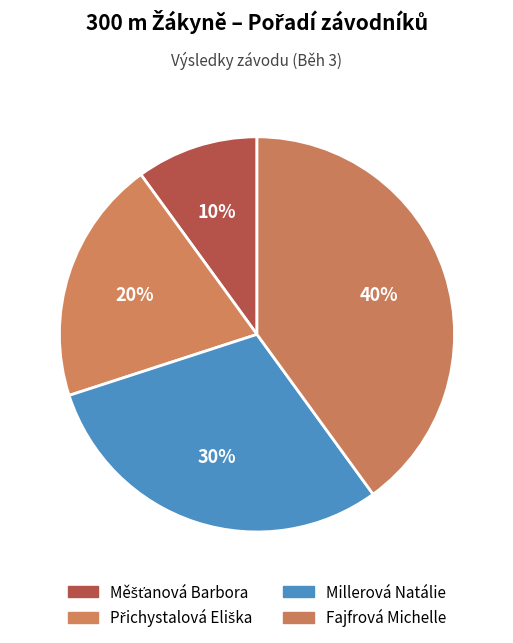

How many slices are in this pie chart?

4